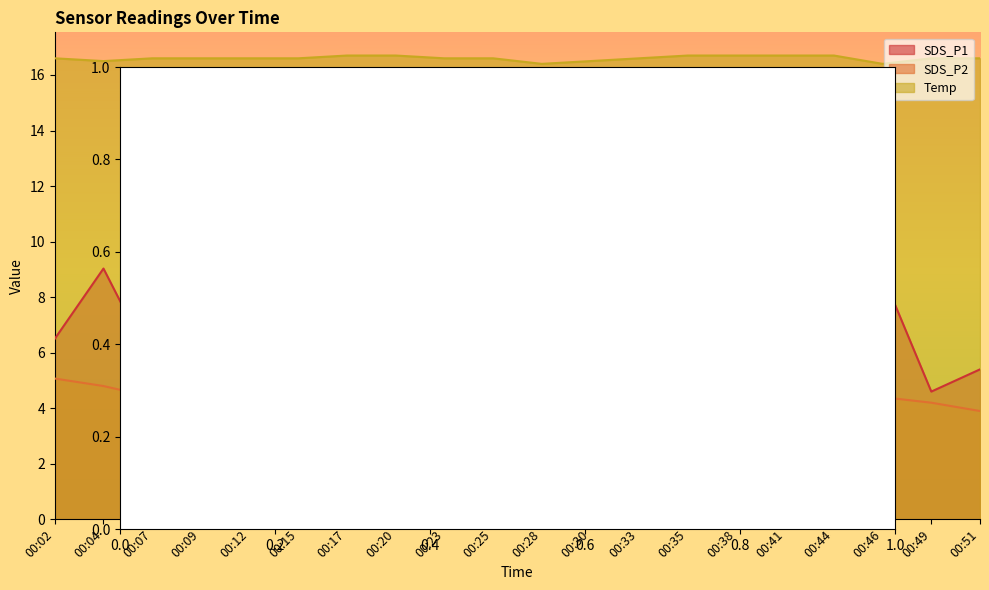

What is the sum of the SDS_P2 values at 00:51 and 00:41?

8.4